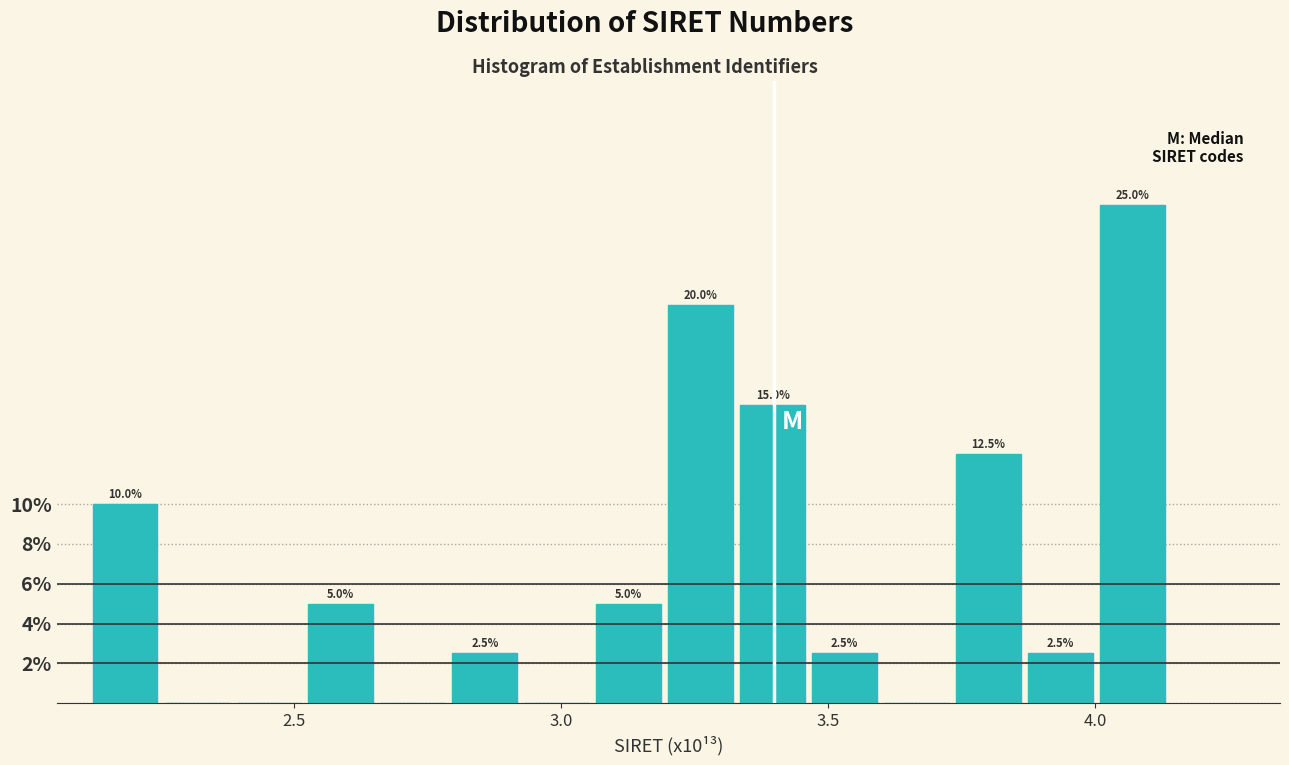

Around what value on the x-axis is the tallest bar? Give the approximate position of its centre, as read against the axis.

4.05